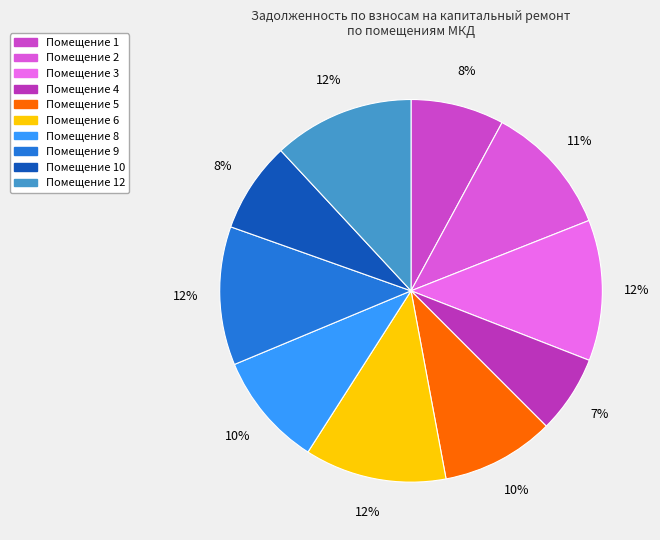

Rank the categories by value from highest to lowest.

6, 3, 12, 9, 2, 8, 5, 1, 10, 4